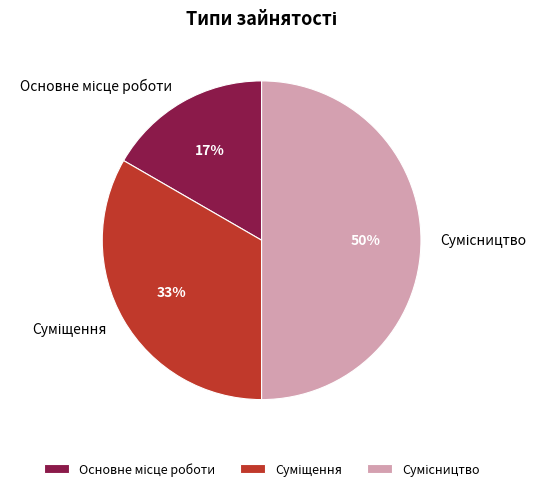

To the nearest percent, what is the average slice percentage?

33%